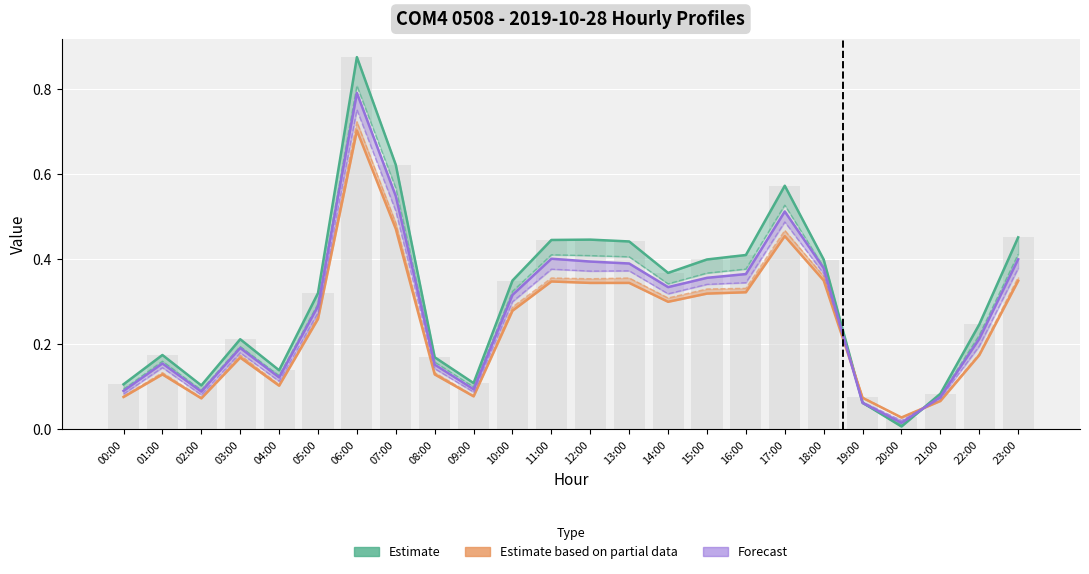

How many categories are shown in the chart?

24